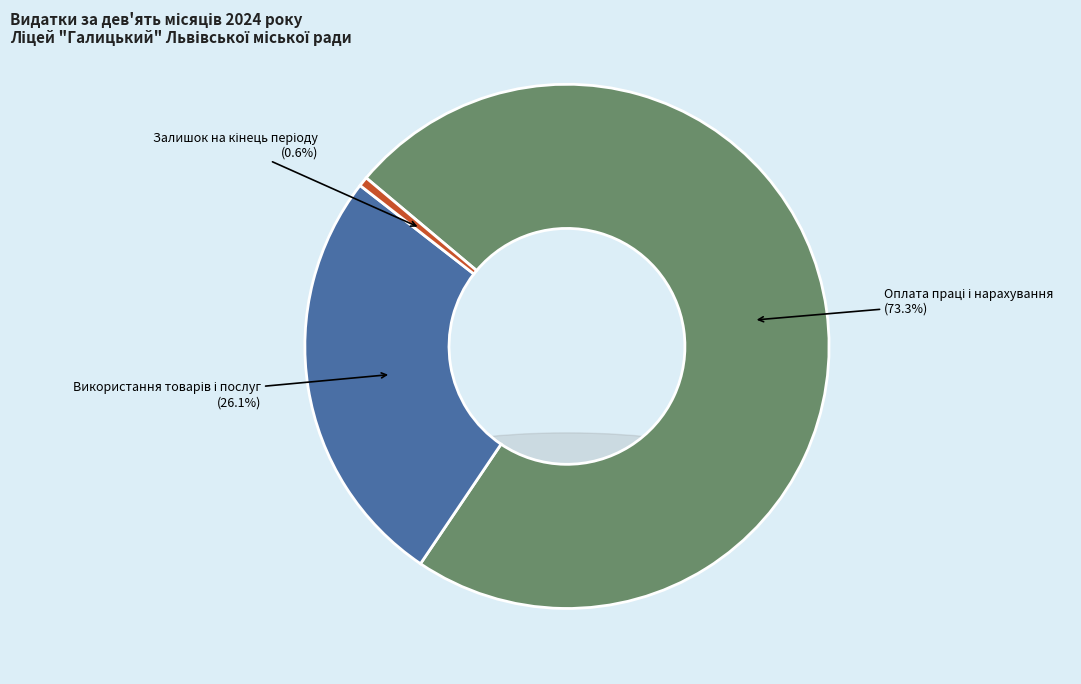

Combined, do Залишок на кінець періоду and Використання товарів і послуг account for over 50%?

No